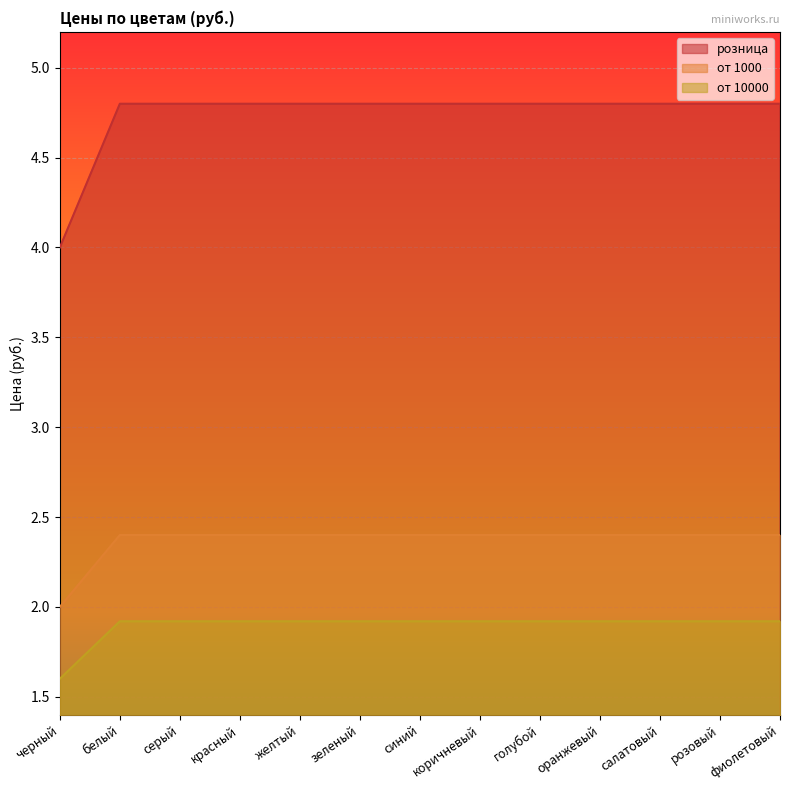

At which category is the sum across all series the highest?

белый